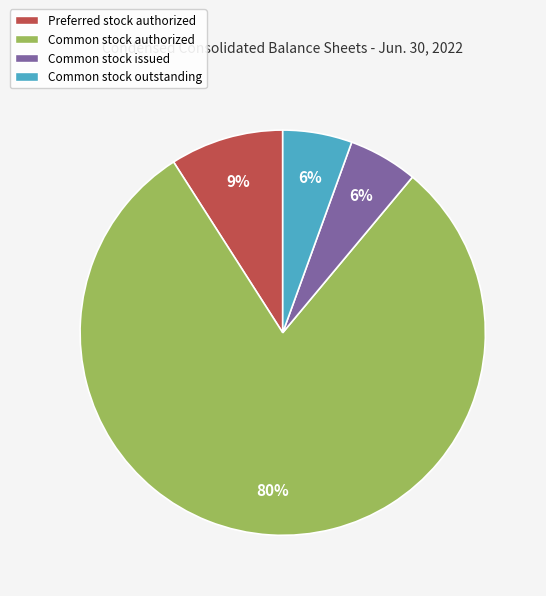

Count the number of slices in the pie.

4